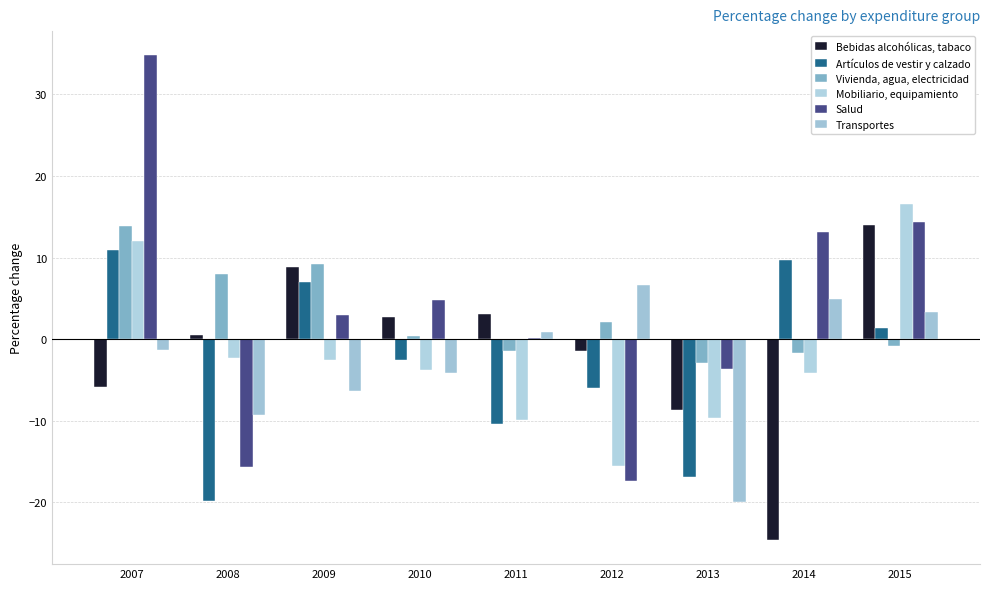

At 2014, list the series in order from smallest to largest.

Bebidas alcohólicas, tabaco, Mobiliario, equipamiento, Vivienda, agua, electricidad, Transportes, Artículos de vestir y calzado, Salud